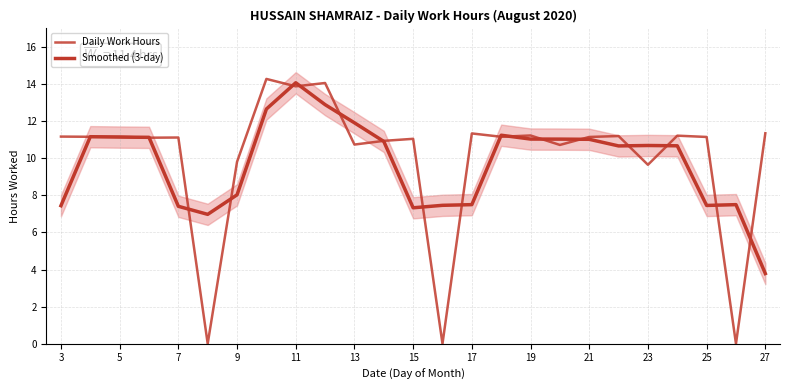

Rank the series by their average value, from highest to lowest.

Daily Work Hours, Smoothed (3-day)